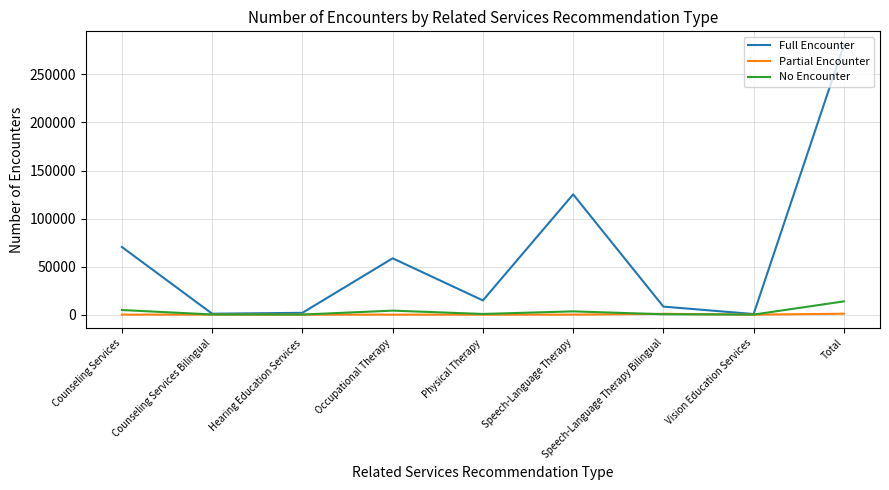

Is the value of No Encounter at Counseling Services greater than the value of Partial Encounter at Counseling Services?

Yes